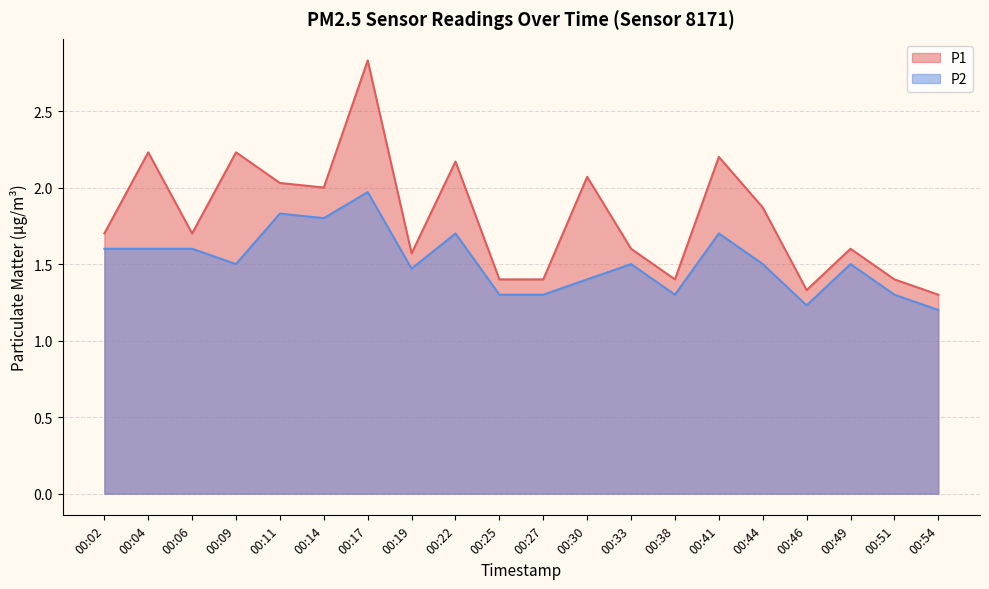

What is the value of the P2 point at the 4th from the left?

1.5